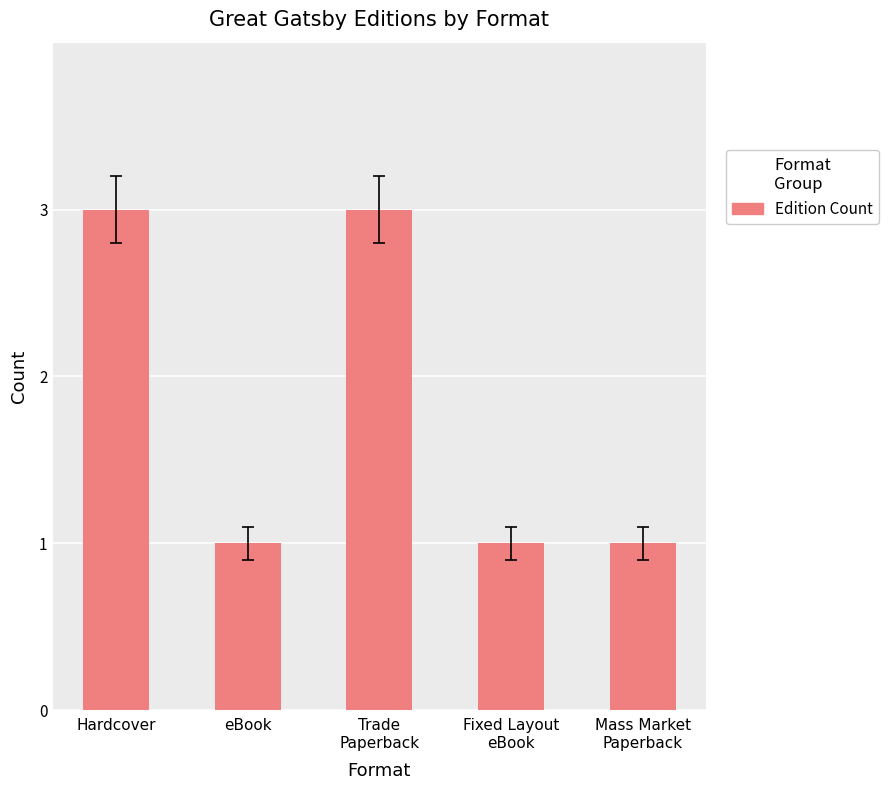

What is the average value?

2